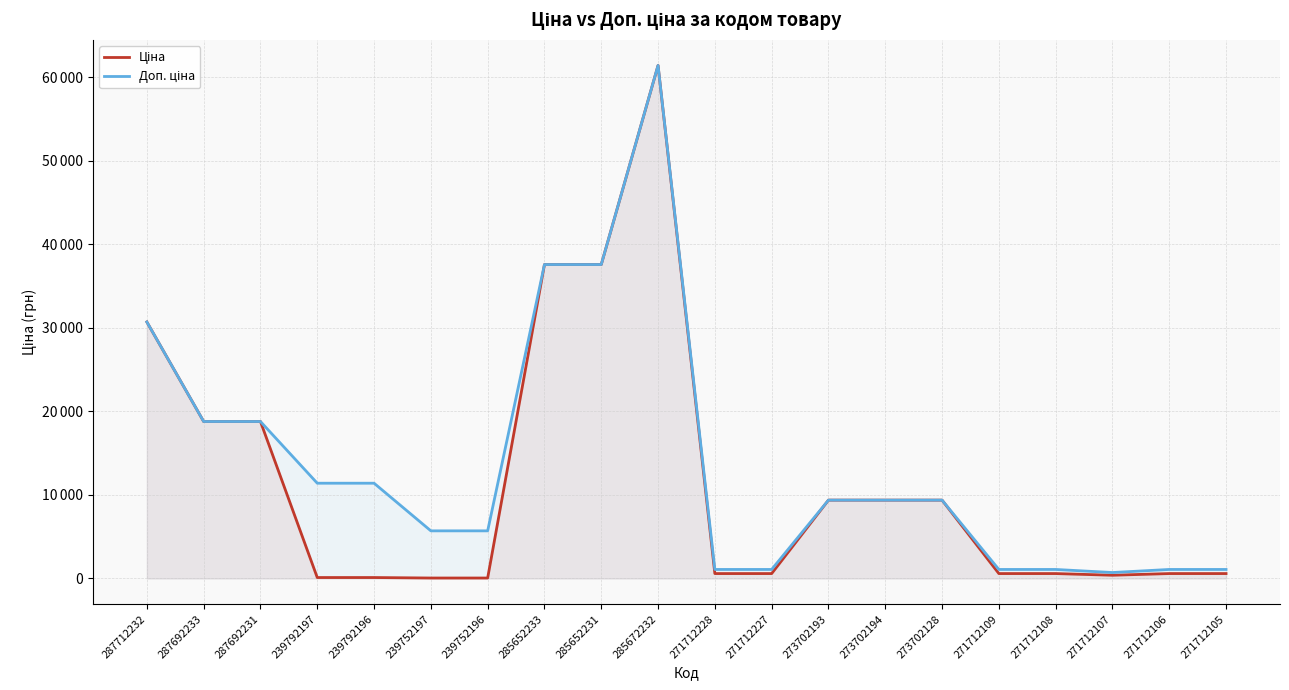

What is the sum of all Доп. ціна values?

274518.1